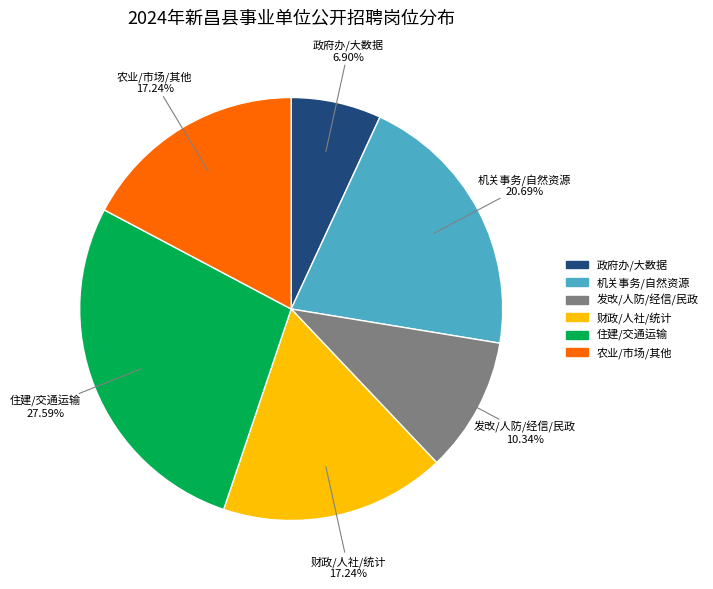

Does any single category account for the majority?

No